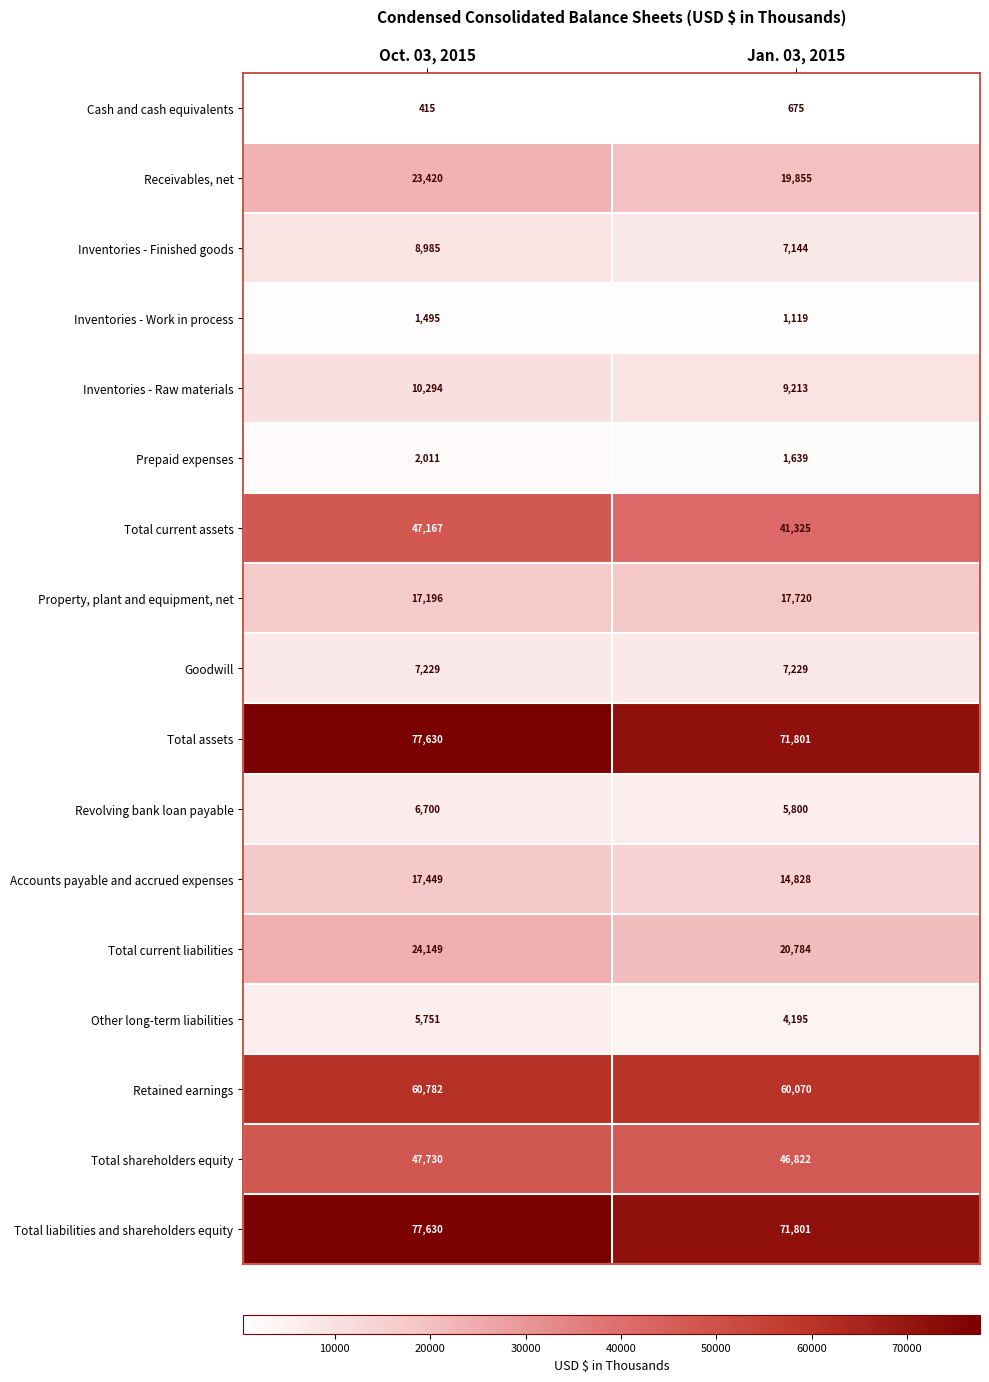

What is the total value across all series at Oct. 03, 2015?

436033